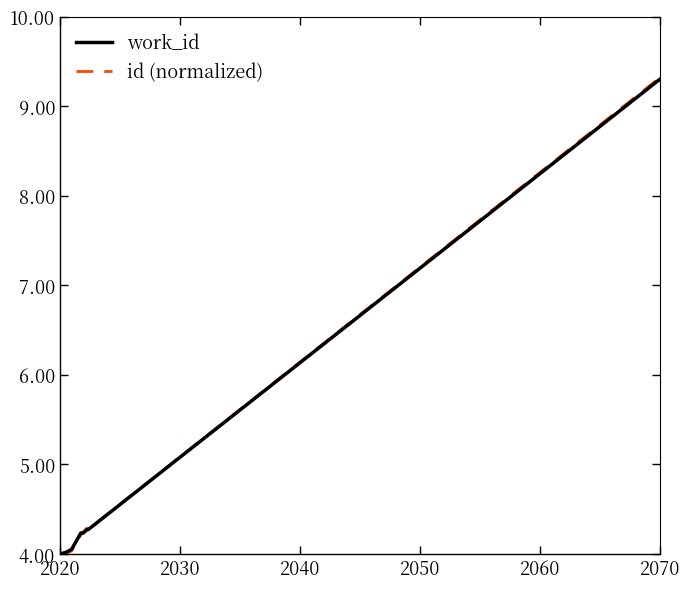

Which series has the widest spread of values?

id (normalized)